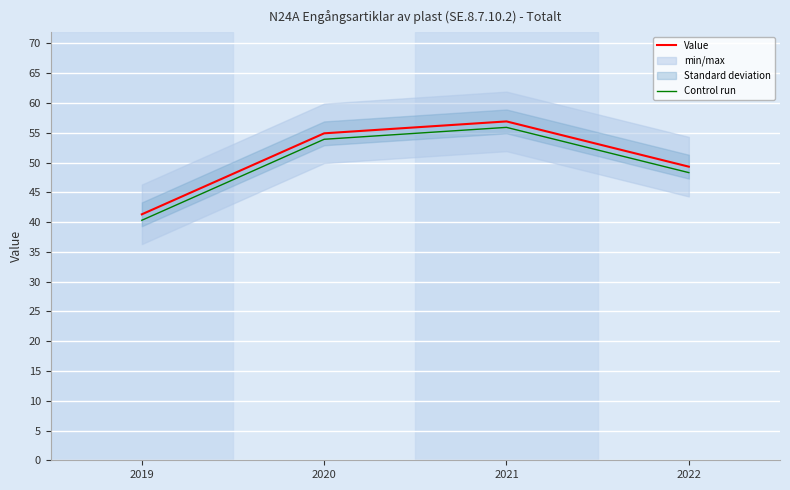

True or false: Control run has more than 1 points higher than both neighbors.

False